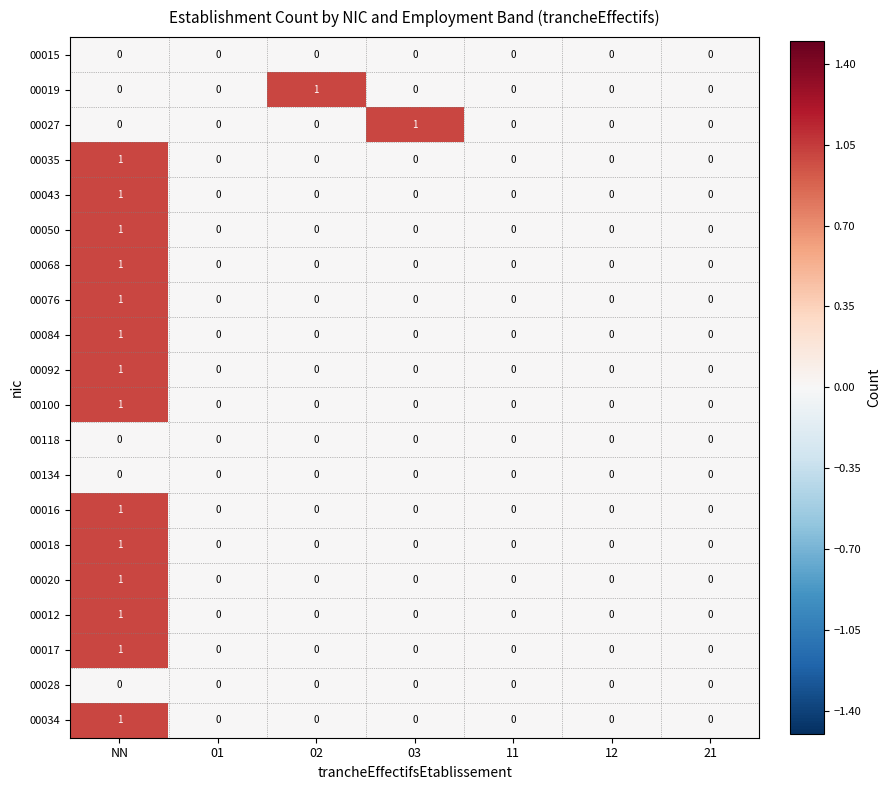

How many data points in 00020 are above 0?

1